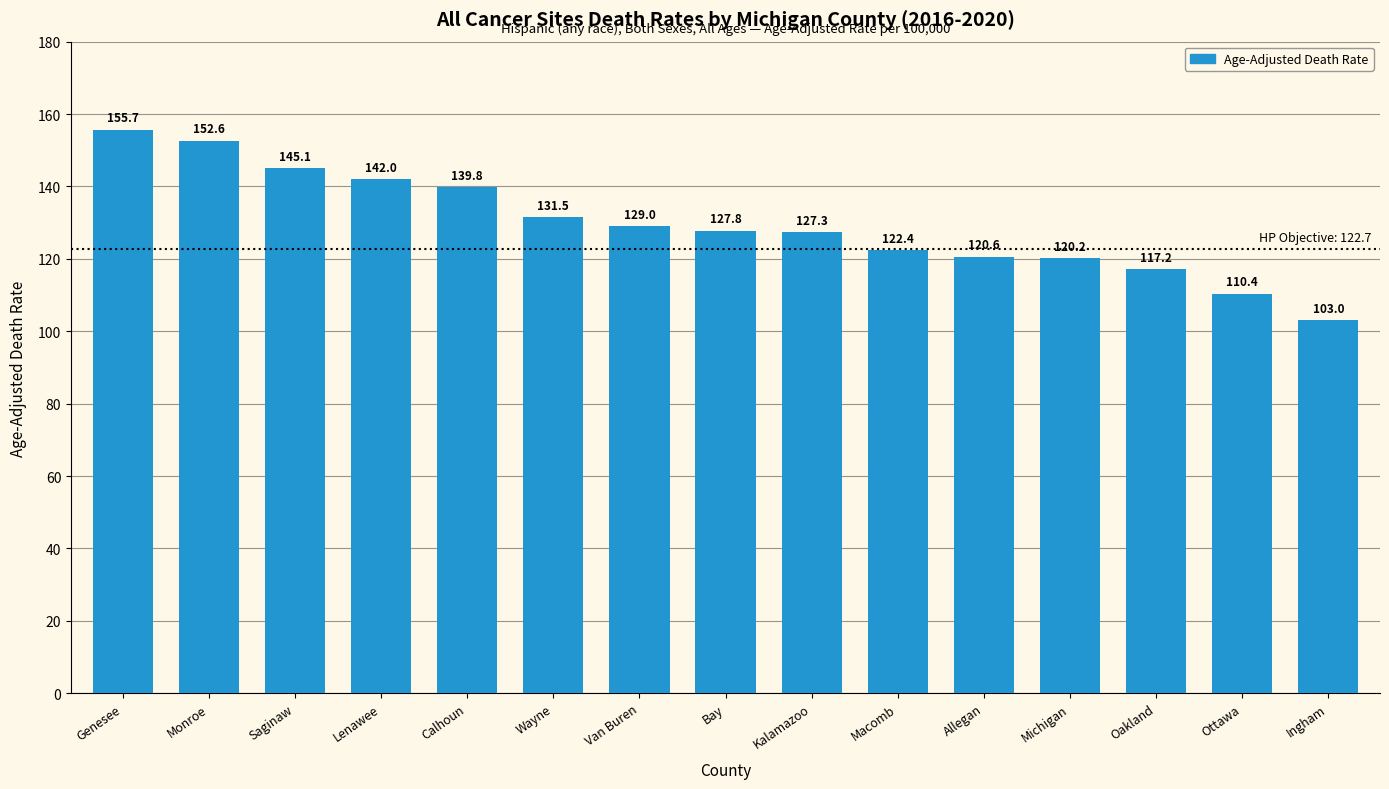

What is the value of the 5th bar from the left?

139.8